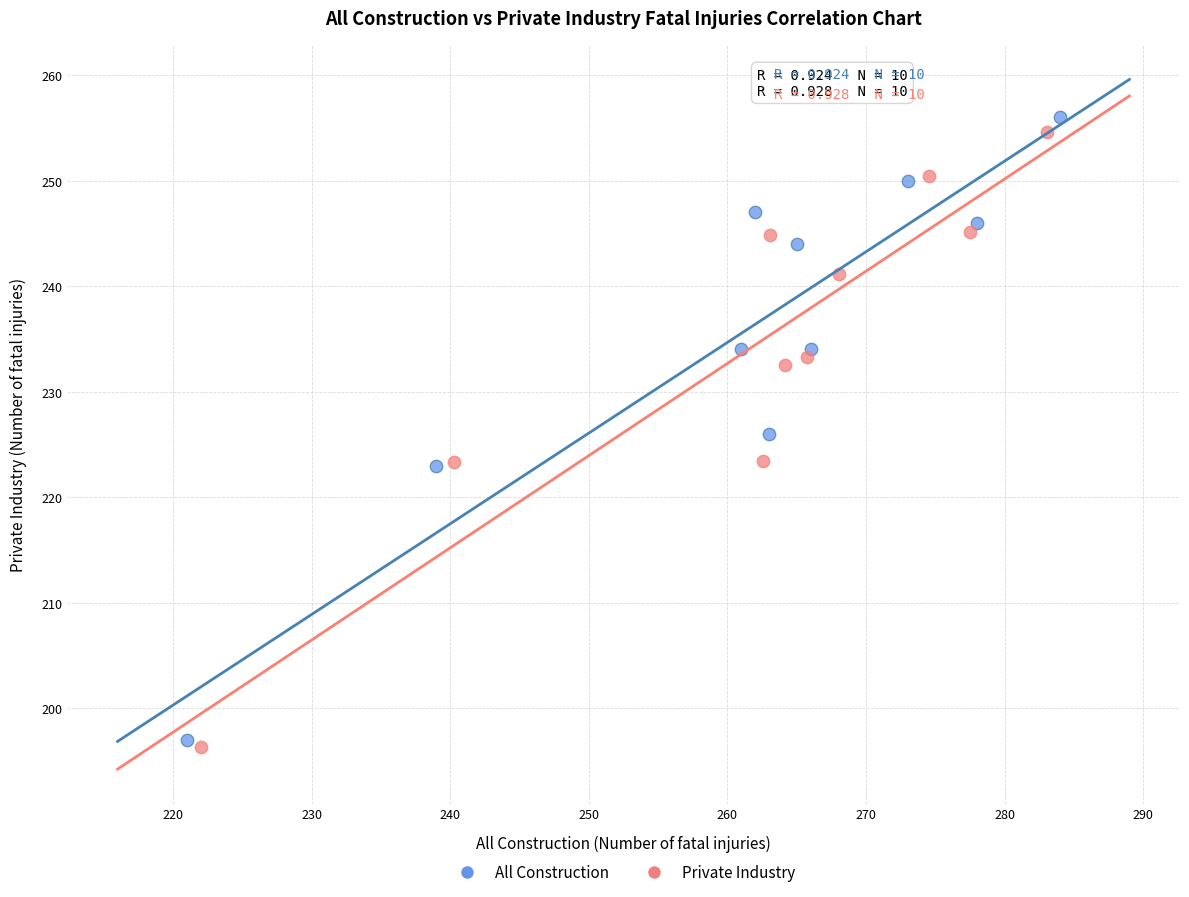

Which series has the widest spread of Y values?

All Construction